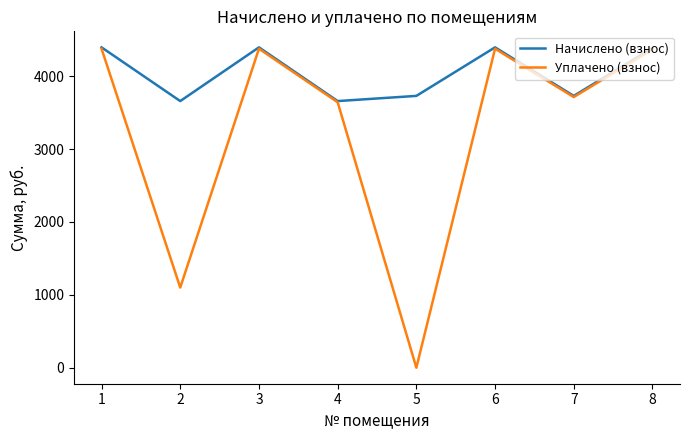

True or false: Начислено (взнос) has a value of 4397.1 at 3.

True